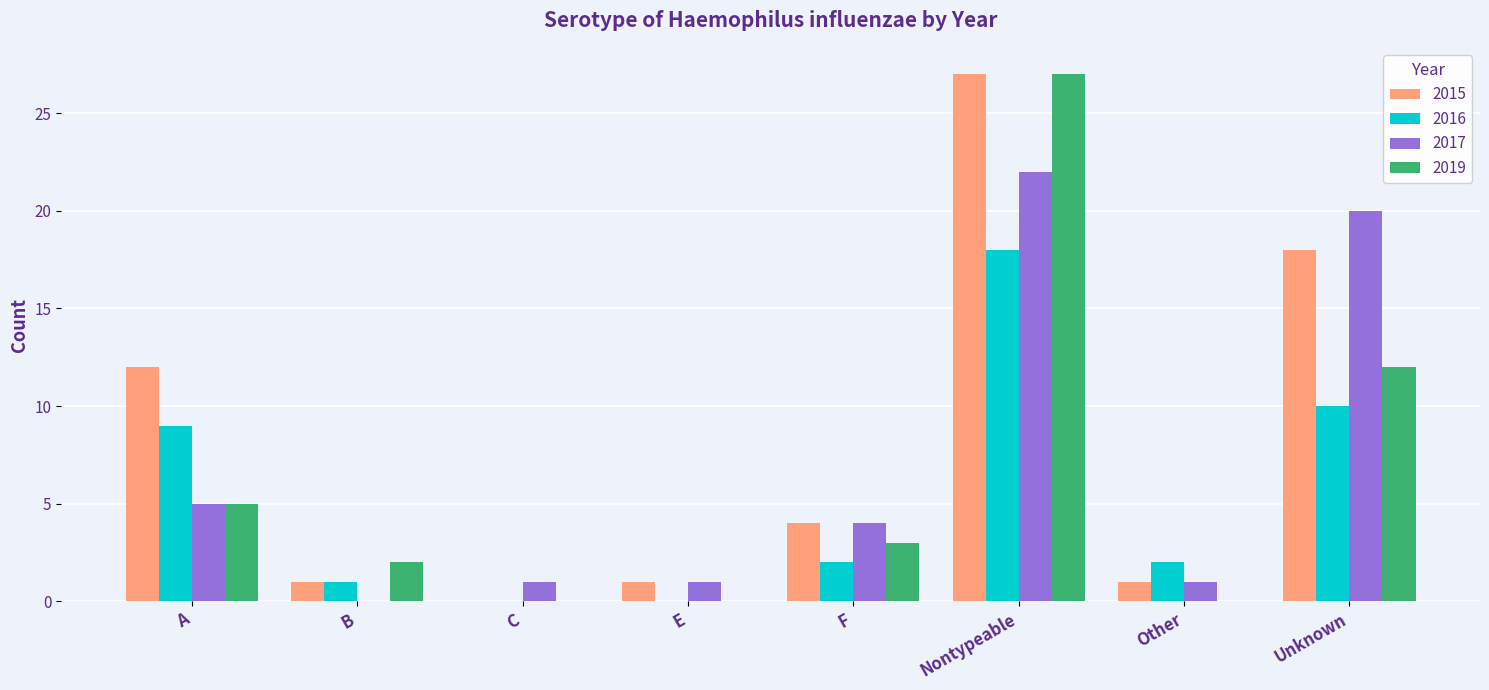

The value of 2019 at A is 8. True or false?

False